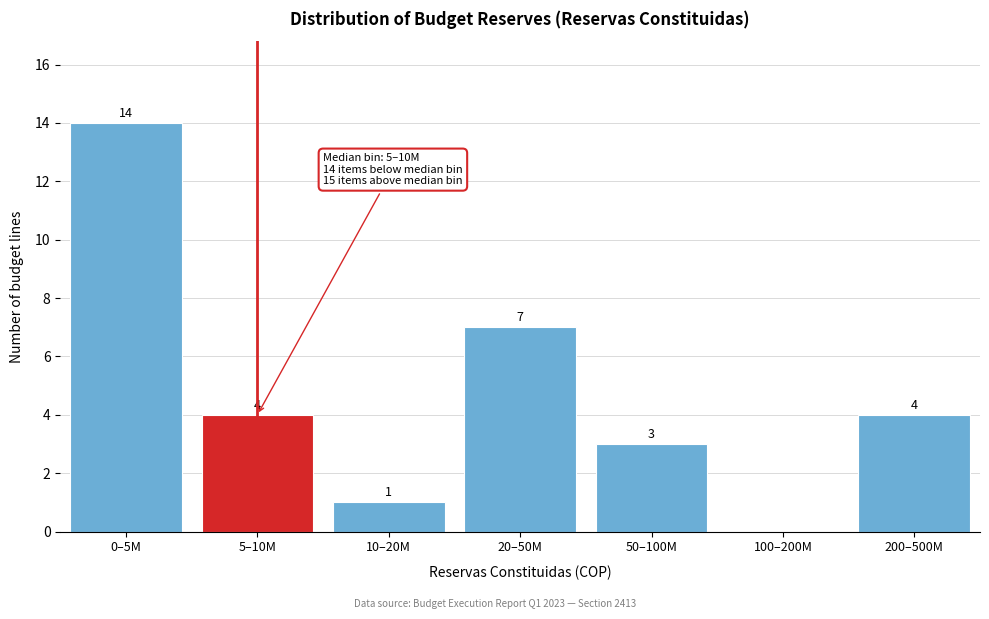

Reading left to right, list all the values displayed in this chart.

0–5M=14	5–10M=4	10–20M=1	20–50M=7	50–100M=3	100–200M=0	200–500M=4